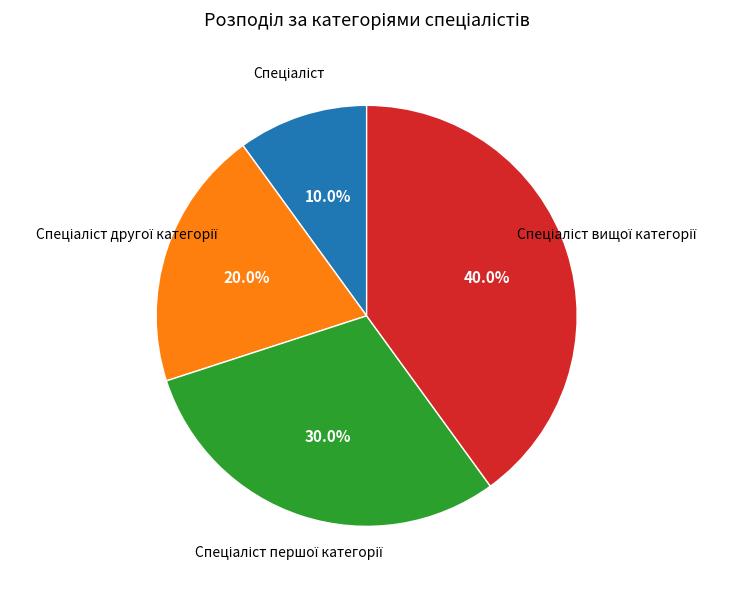

Is there a majority slice in this chart?

No